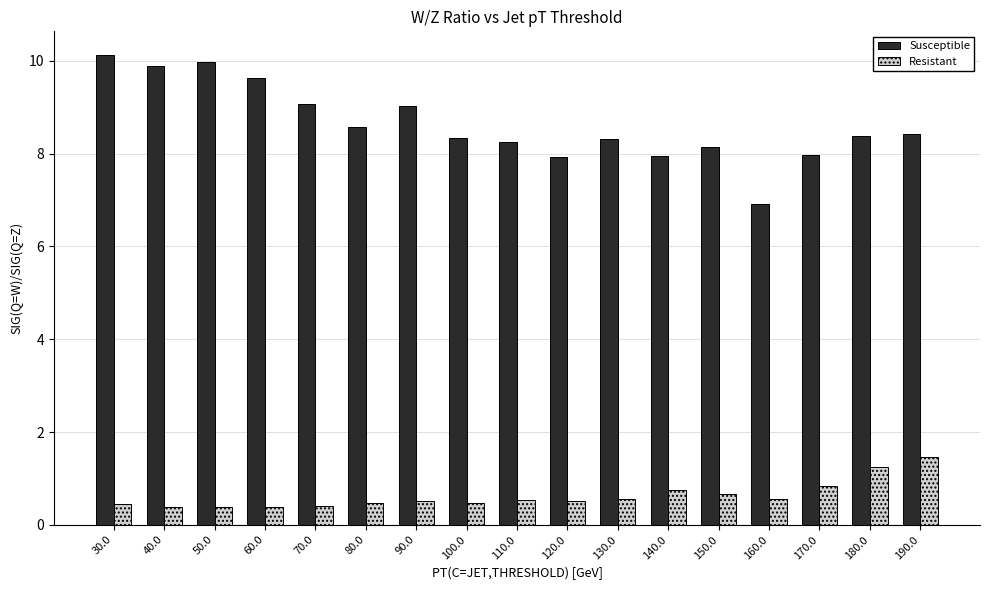

How many bars are there in each group?

2